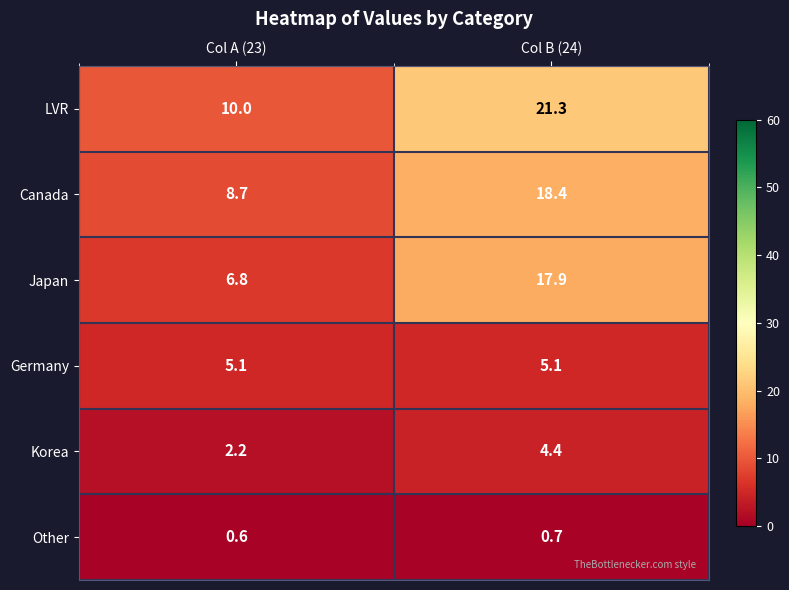

Which category has the highest value across all series?

Col B (24)